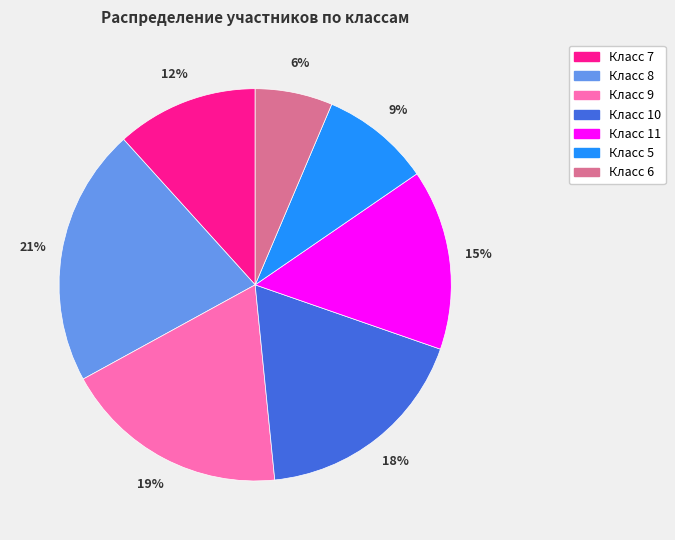

Is there any slice that represents more than half of the pie?

No